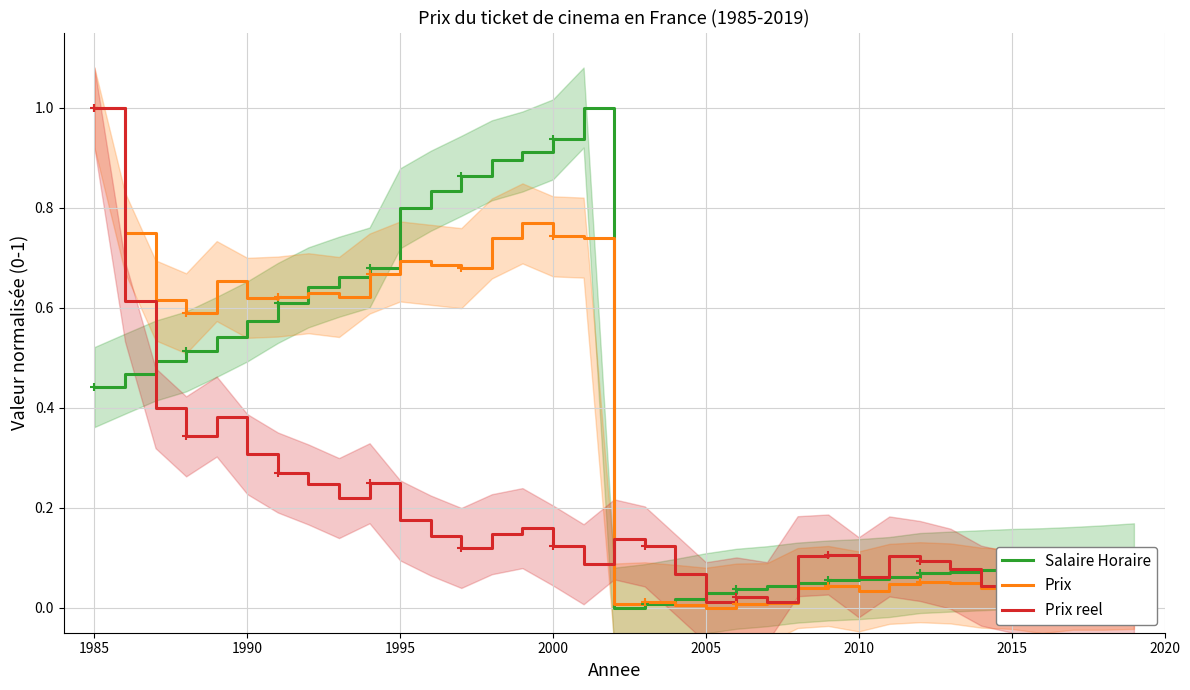

The Prix series shows 1.0 at 1985. True or false?

True